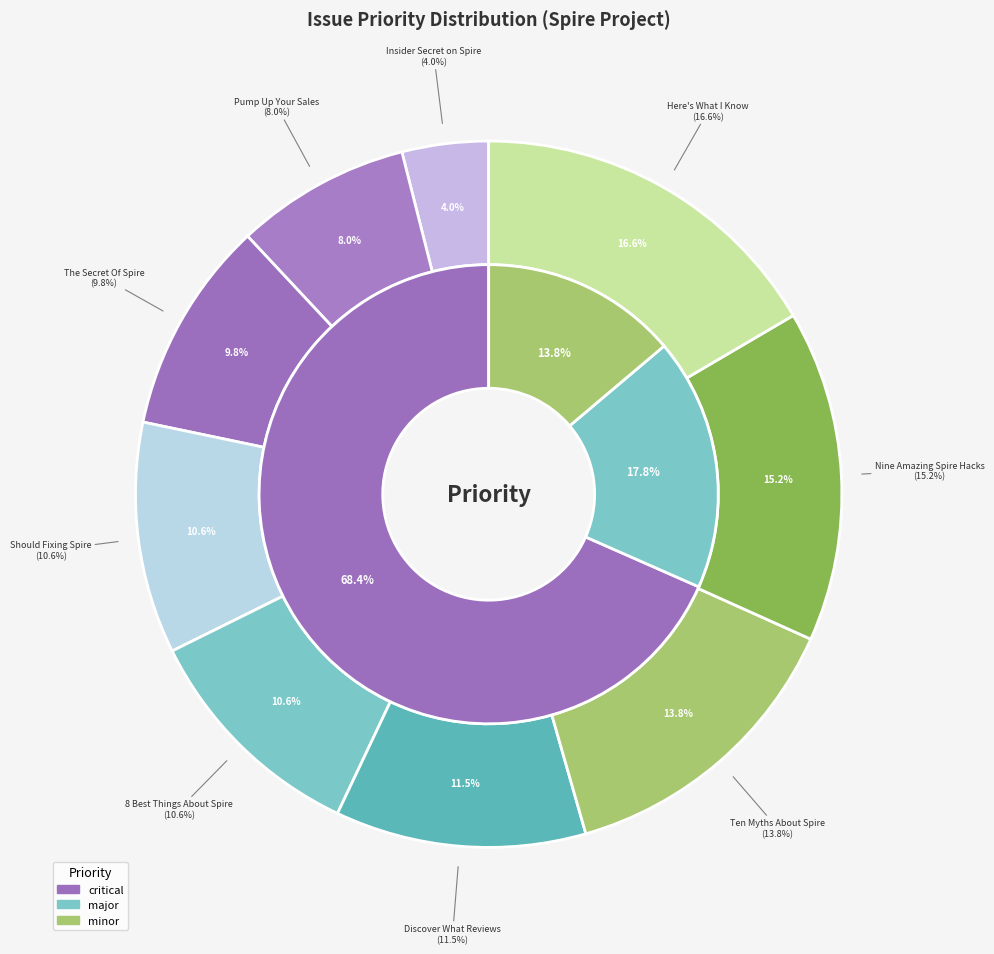

Count the number of slices in the pie.

9